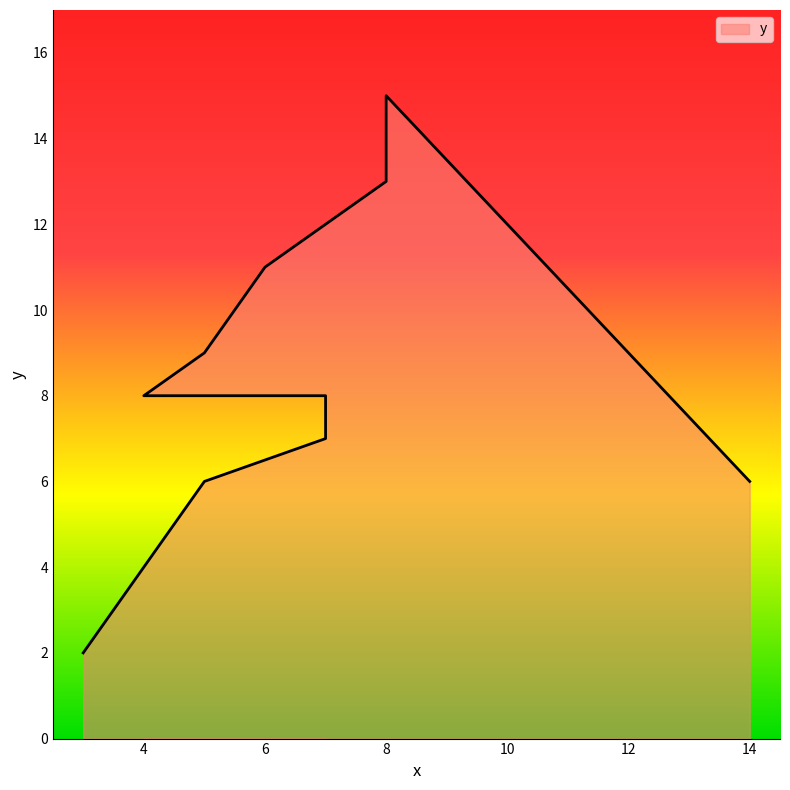

What is the difference between the second highest and minimum values?

11